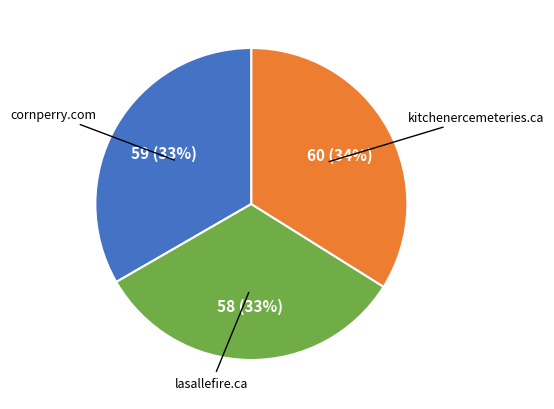

Count the number of slices in the pie.

3